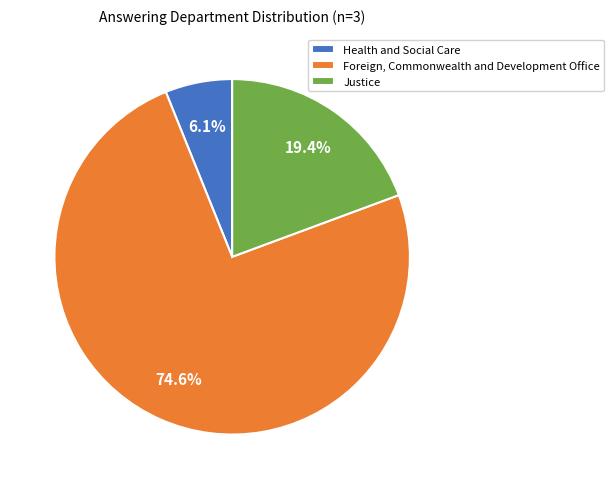

Is there a majority slice in this chart?

Yes